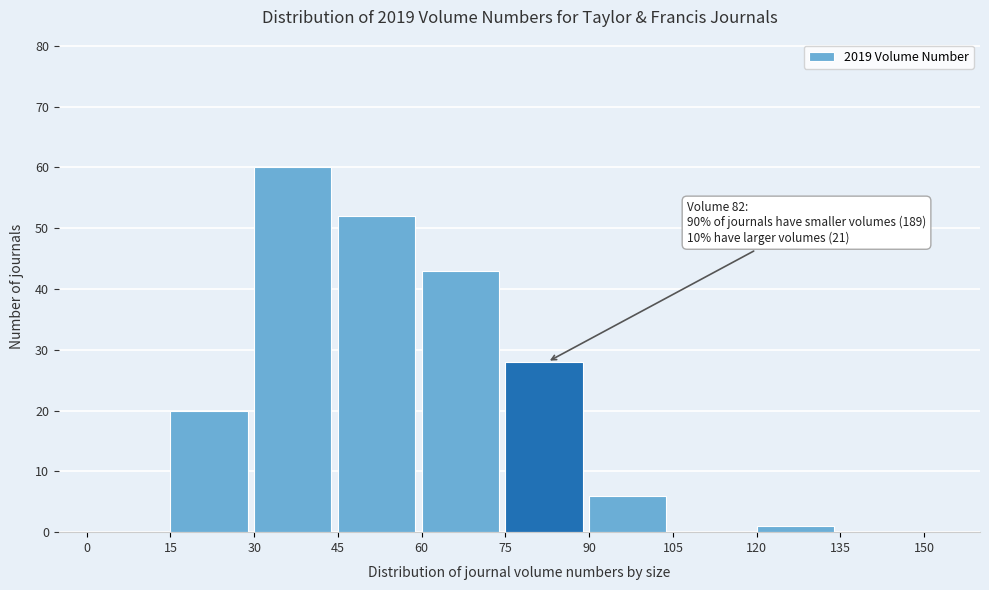

Over which range of the x-axis is the bar tallest?

30 to 45